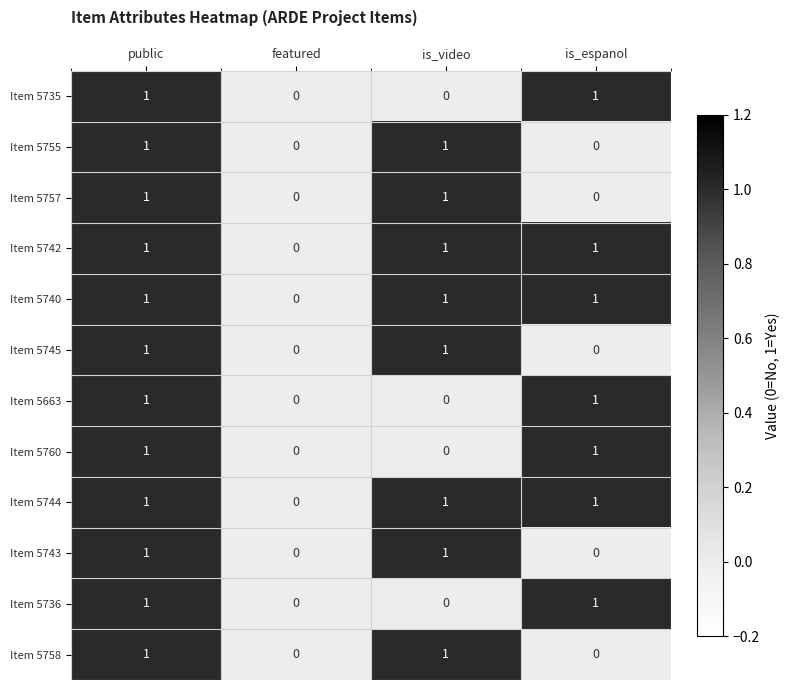

The value of Item 5742 at is_video is 1. True or false?

True